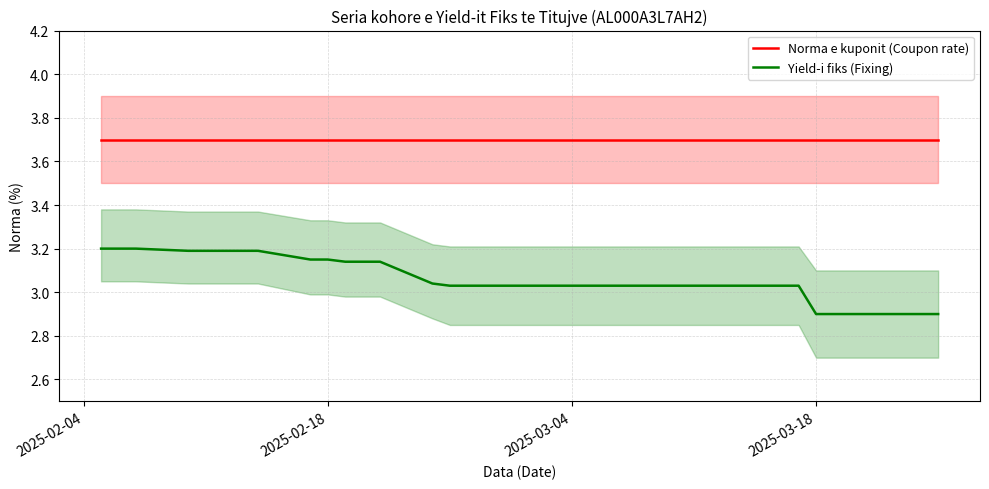

Count the number of categories in the chart.

33